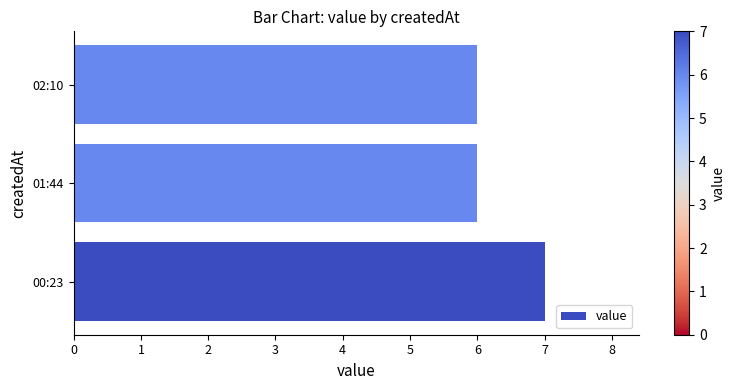

The chart shows a value of 7 at 00:23. True or false?

True